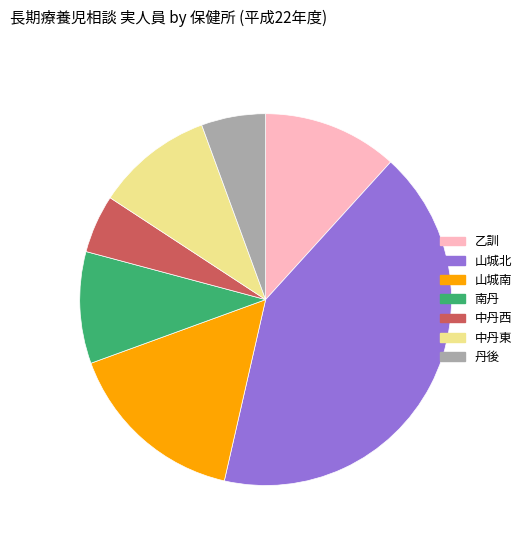

Is there any slice that represents more than half of the pie?

No